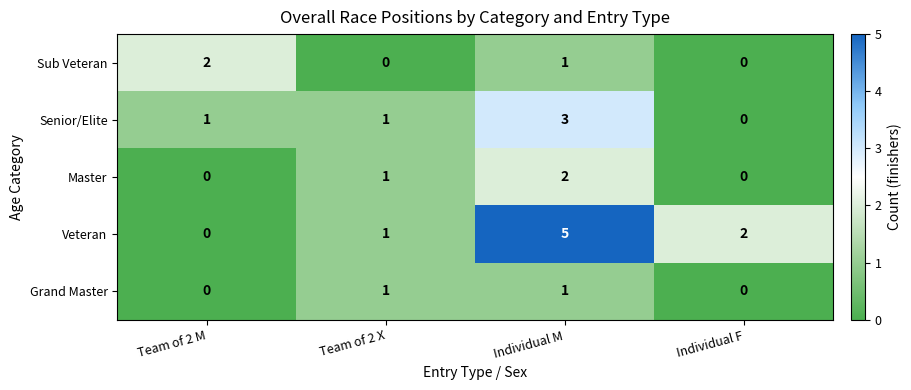

What is the total value across all series at Team of 2 X?

4